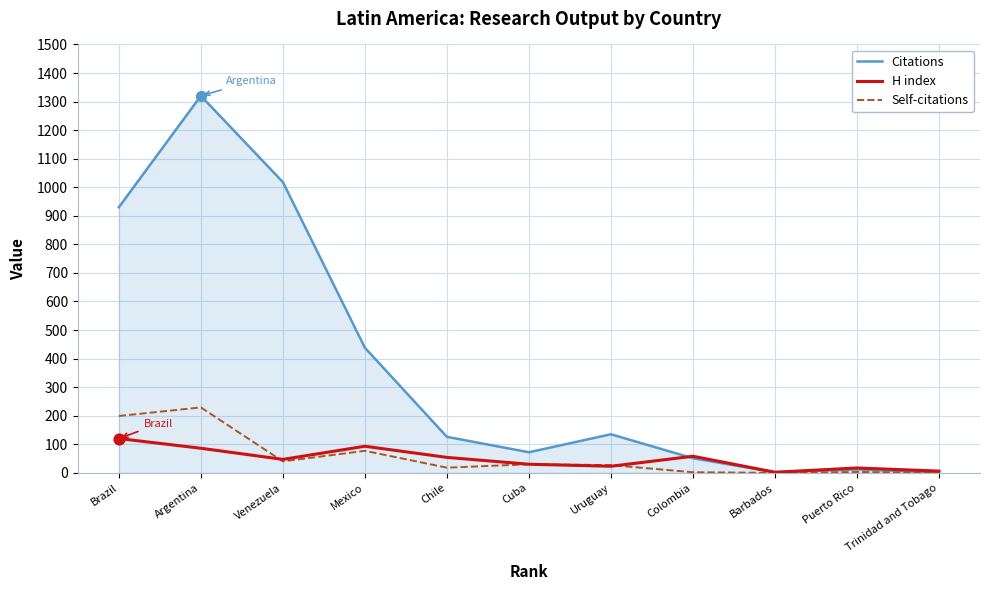

What are all the series names shown in the legend?

Citations, H index, Self-citations